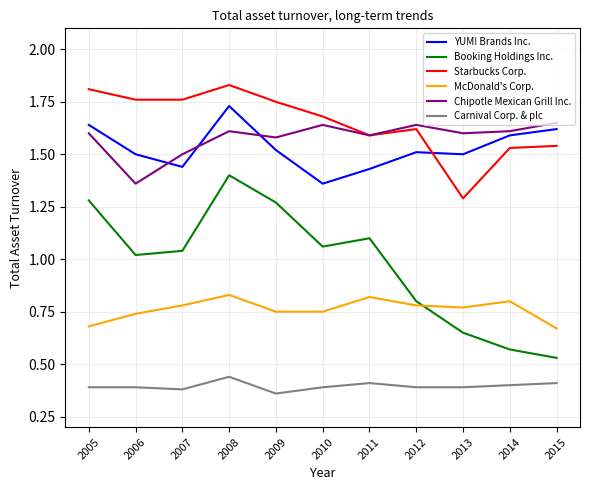

Is it true that Carnival Corp. & plc equals 0.4 at 2006?

True